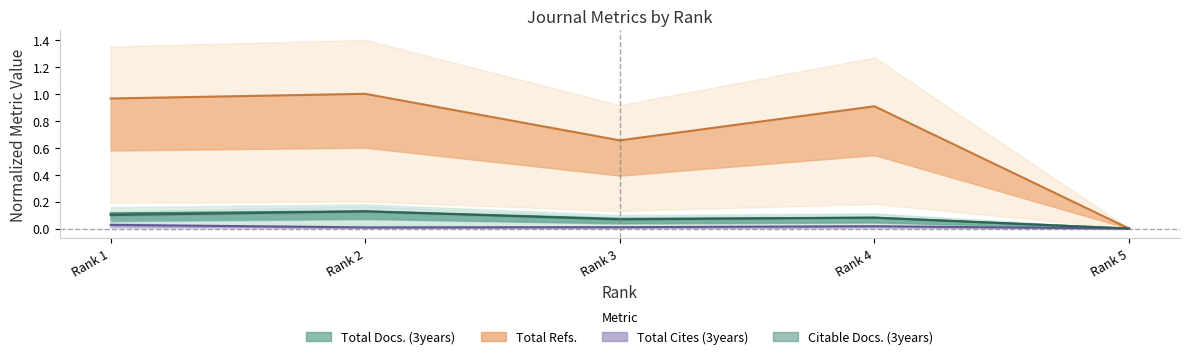

True or false: Total Cites (3years) and Citable Docs. (3years) cross at least once.

False